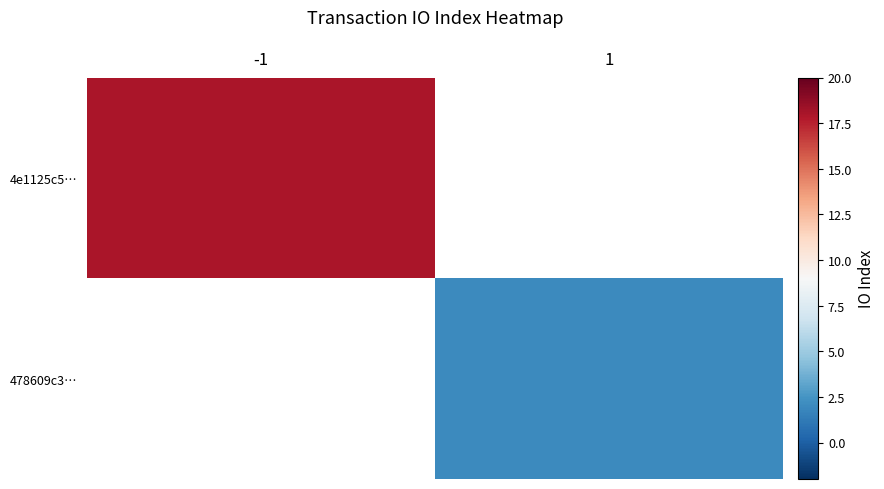

What is the maximum value shown in the chart?

18.0